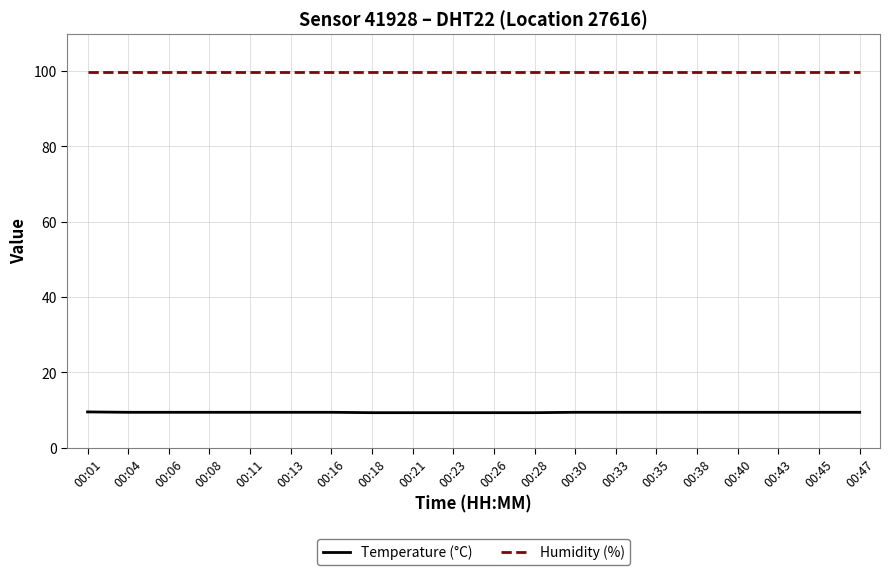

How many lines are shown in the chart?

2